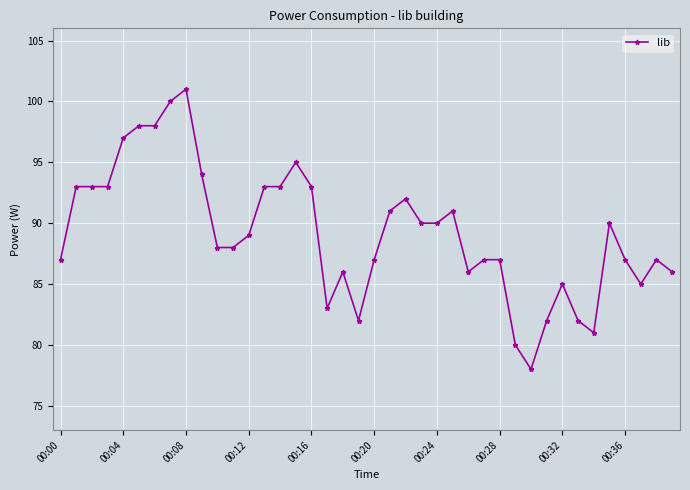

What is the sum of all values?

3568